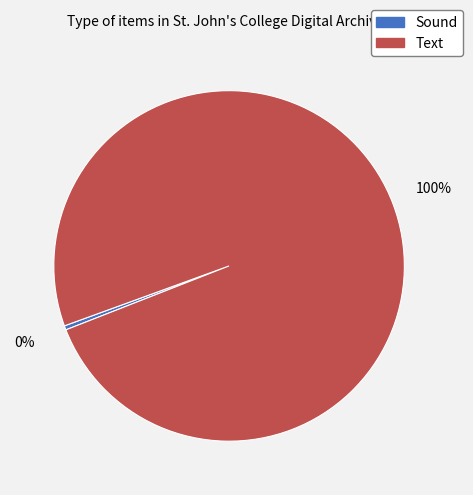

Count the number of slices in the pie.

2